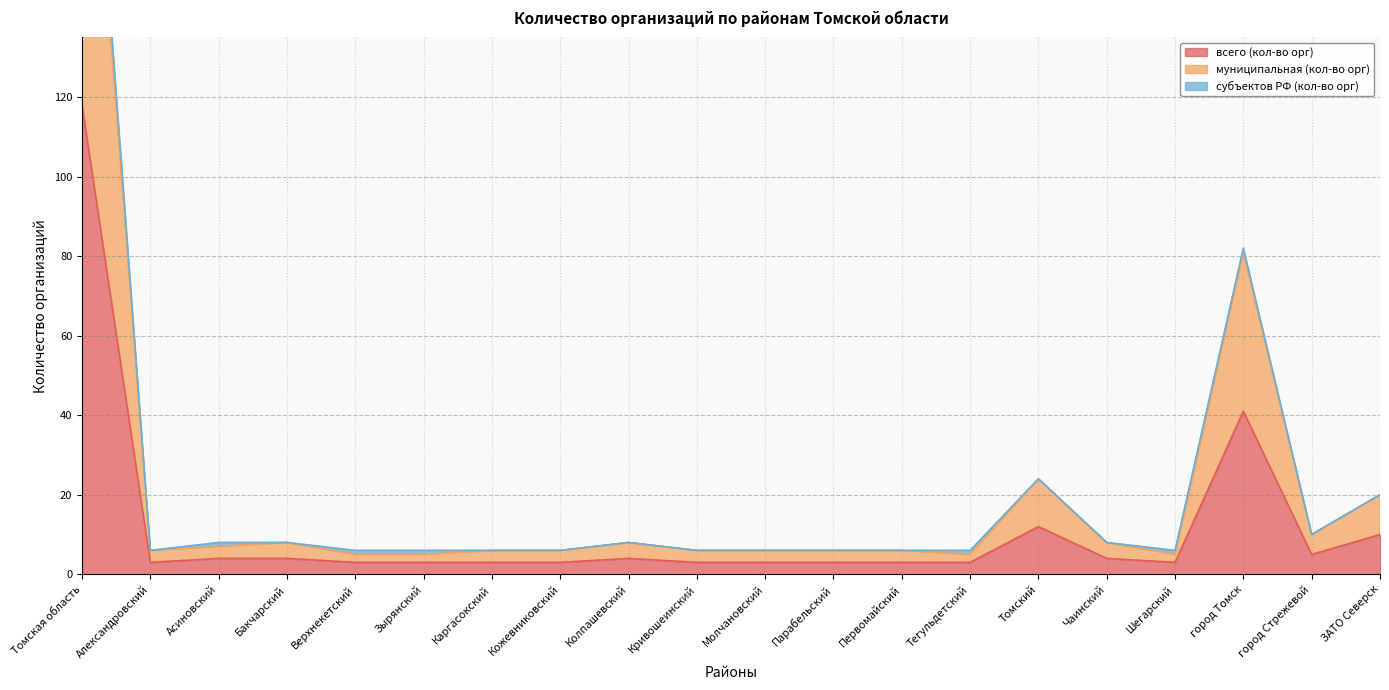

What is the maximum value shown in the chart?

230